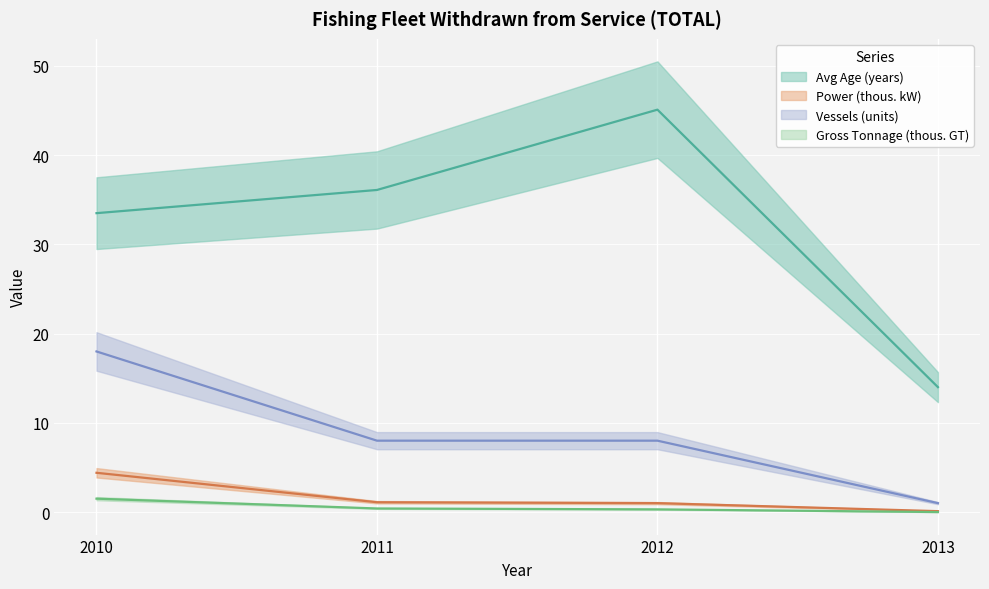

True or false: Vessels (units) and Gross Tonnage (thous. GT) intersect in this chart.

False